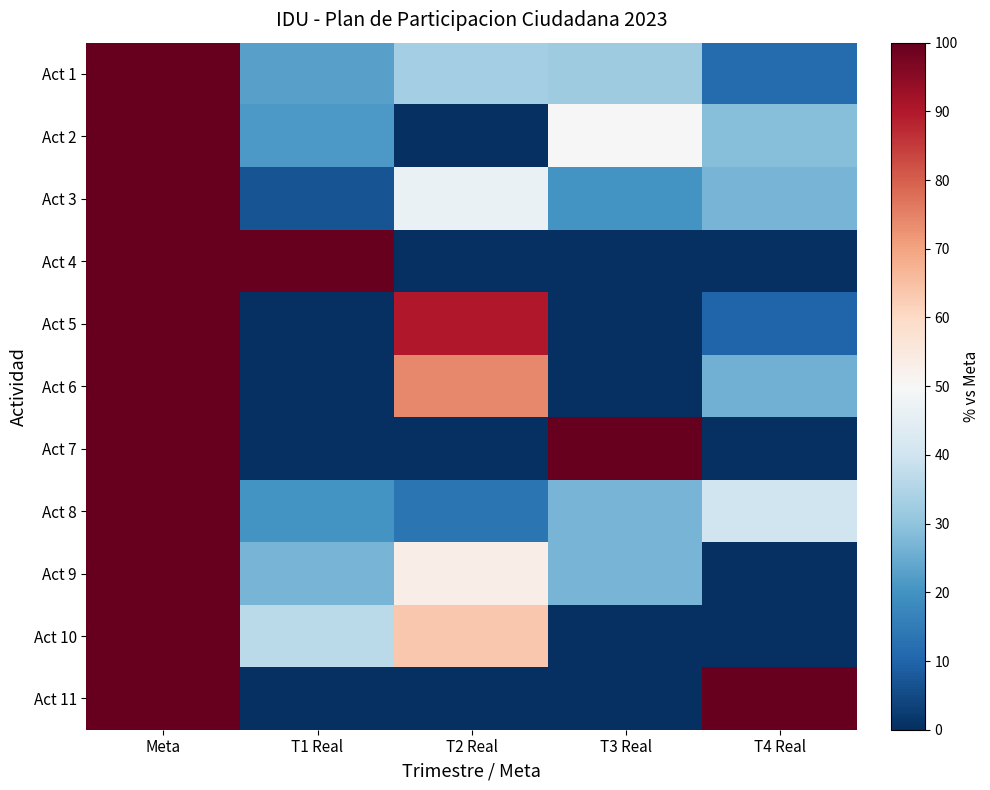

Reading left to right, list all the values displayed in this chart.

Act 1: Meta=100.0	T1 Real=23.0	T2 Real=33.2	T3 Real=32.4	T4 Real=11.4
Act 2: Meta=100.0	T1 Real=21.4	T2 Real=0.0	T3 Real=50.0	T4 Real=28.6
Act 3: Meta=100.0	T1 Real=6.7	T2 Real=46.7	T3 Real=20.0	T4 Real=26.7
Act 4: Meta=100.0	T1 Real=138.1	T2 Real=0.0	T3 Real=0.0	T4 Real=0.0
Act 5: Meta=100.0	T1 Real=0.0	T2 Real=90.0	T3 Real=0.0	T4 Real=10.0
Act 6: Meta=100.0	T1 Real=0.0	T2 Real=74.0	T3 Real=0.0	T4 Real=26.0
Act 7: Meta=100.0	T1 Real=0.0	T2 Real=0.0	T3 Real=100.0	T4 Real=0.0
Act 8: Meta=100.0	T1 Real=20.0	T2 Real=13.3	T3 Real=26.7	T4 Real=40.0
Act 9: Meta=100.0	T1 Real=26.7	T2 Real=53.3	T3 Real=26.7	T4 Real=0.0
Act 10: Meta=100.0	T1 Real=36.7	T2 Real=63.3	T3 Real=0.0	T4 Real=0.0
Act 11: Meta=100.0	T1 Real=0.0	T2 Real=0.0	T3 Real=0.0	T4 Real=100.0